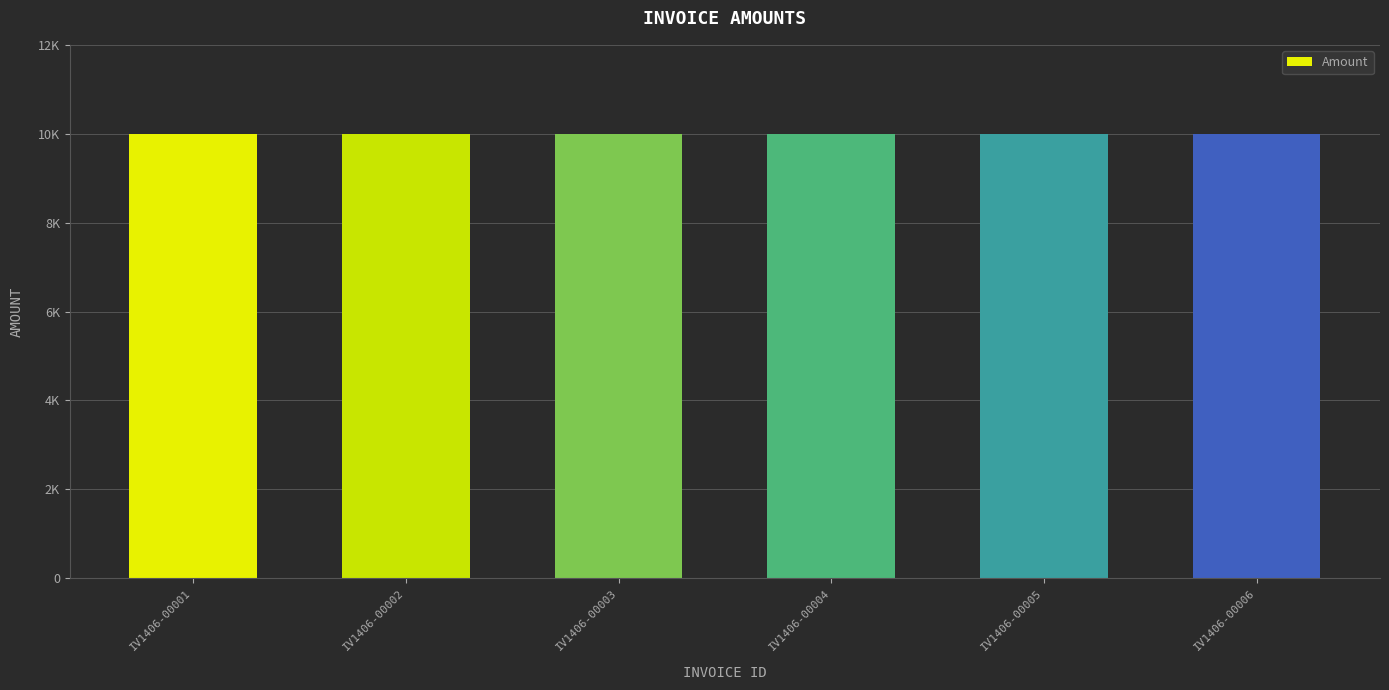

Are the bars horizontal?

No